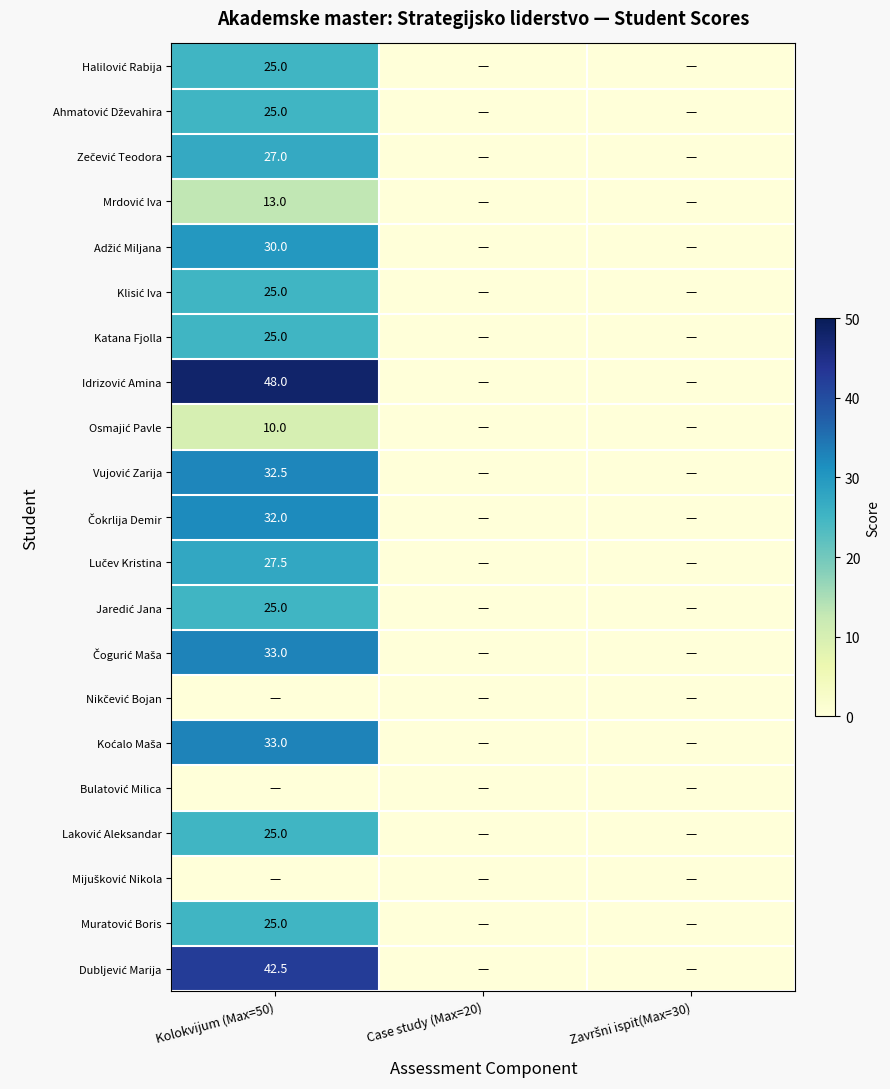

Is the value of Adžić Miljana at Kolokvijum (Max=50) greater than the value of Čokrlija Demir at Završni ispit(Max=30)?

Yes